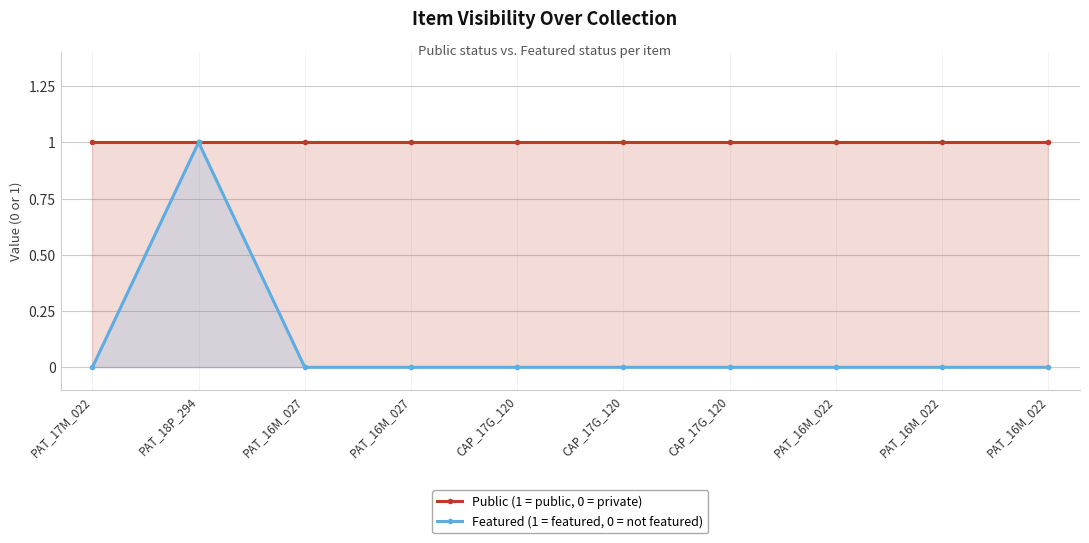

What is the difference between the maximum and second lowest values in the Featured (1 = featured, 0 = not featured) series?

1